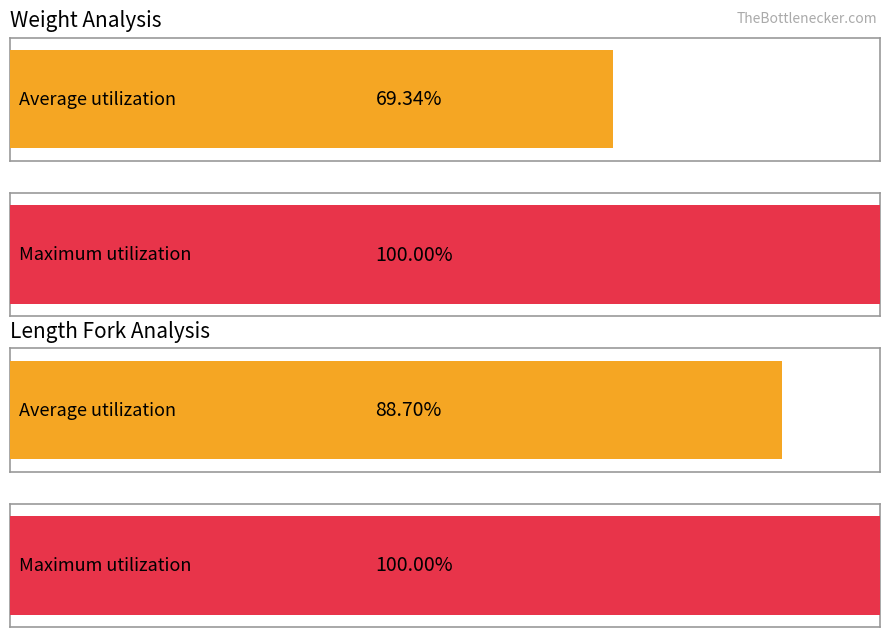

True or false: Maximum utilization has a value of 89.0 at length_fork.

False